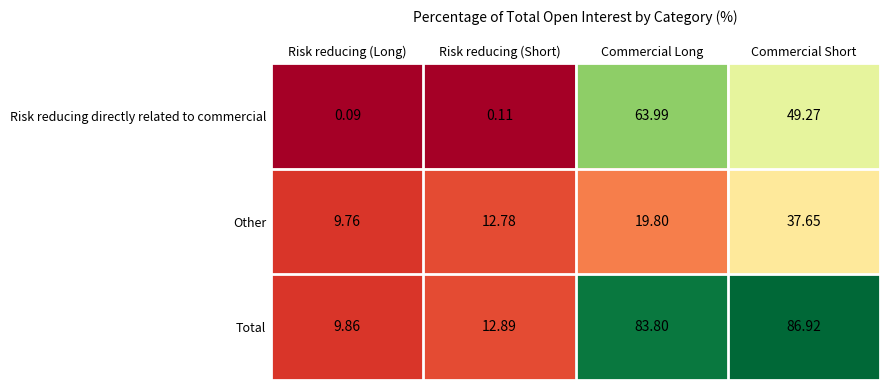

How many series are shown in this chart?

3